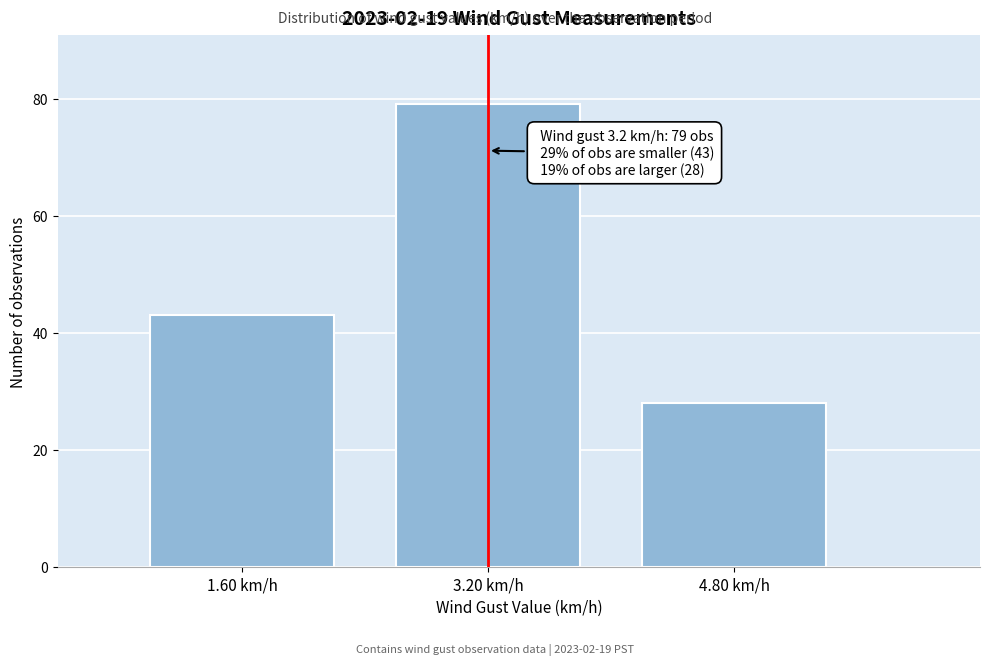

Reading left to right, list all the values displayed in this chart.

1.60 km/h=43	3.20 km/h=79	4.80 km/h=28